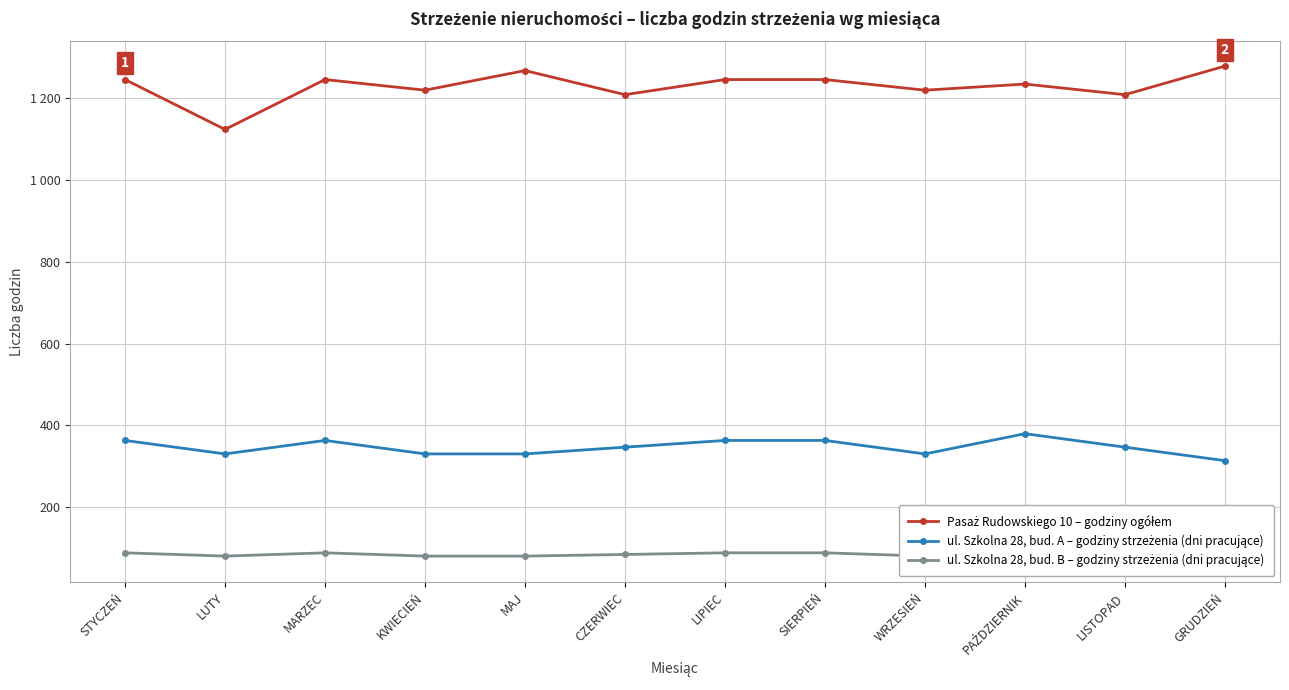

How many interior local valleys does the Pasaż Rudowskiego 10 – godziny ogółem series have?

5